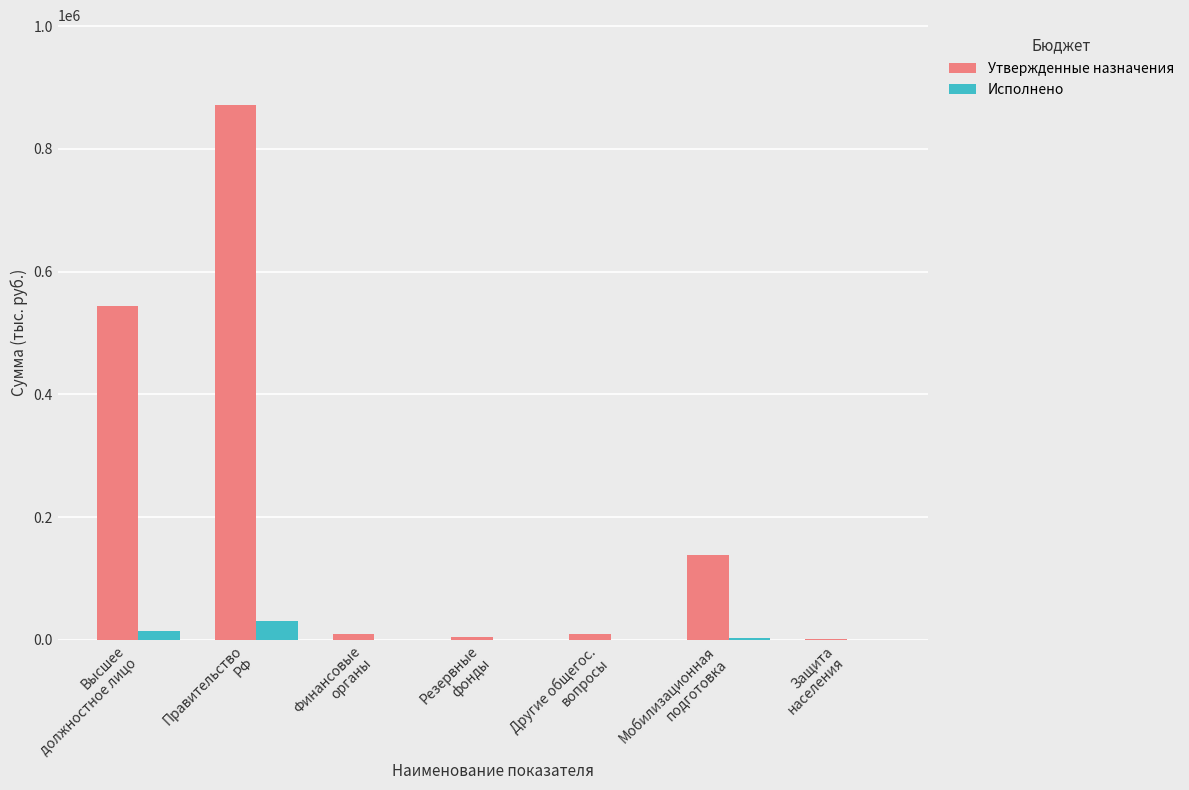

What is the sum of all Исполнено values?

48500